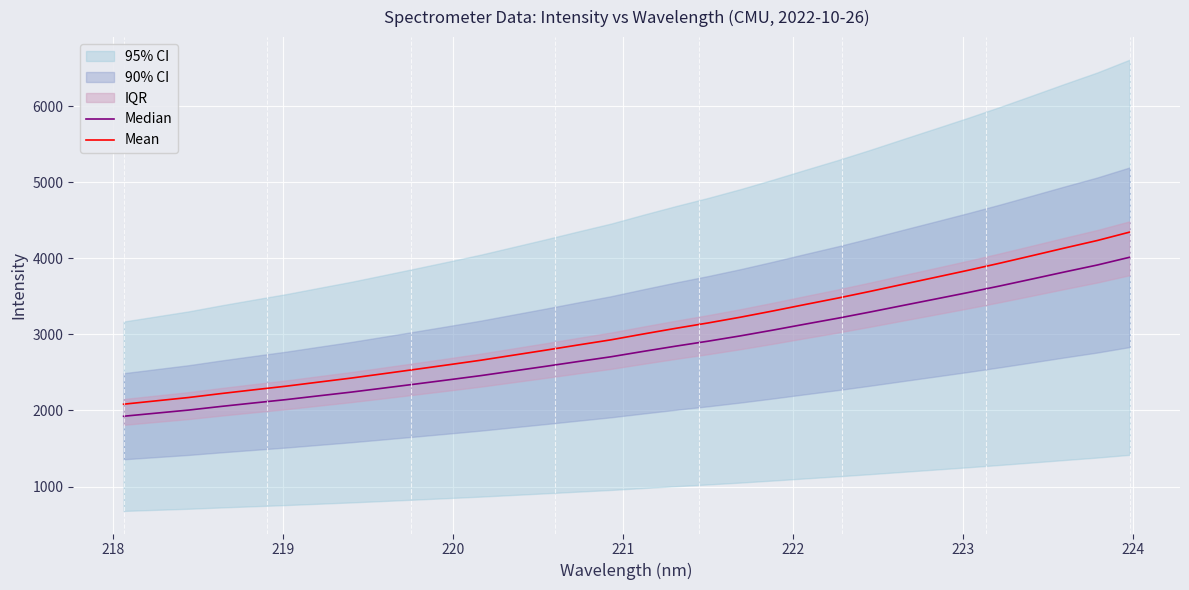

What is the sum of all Median values?

90266.3